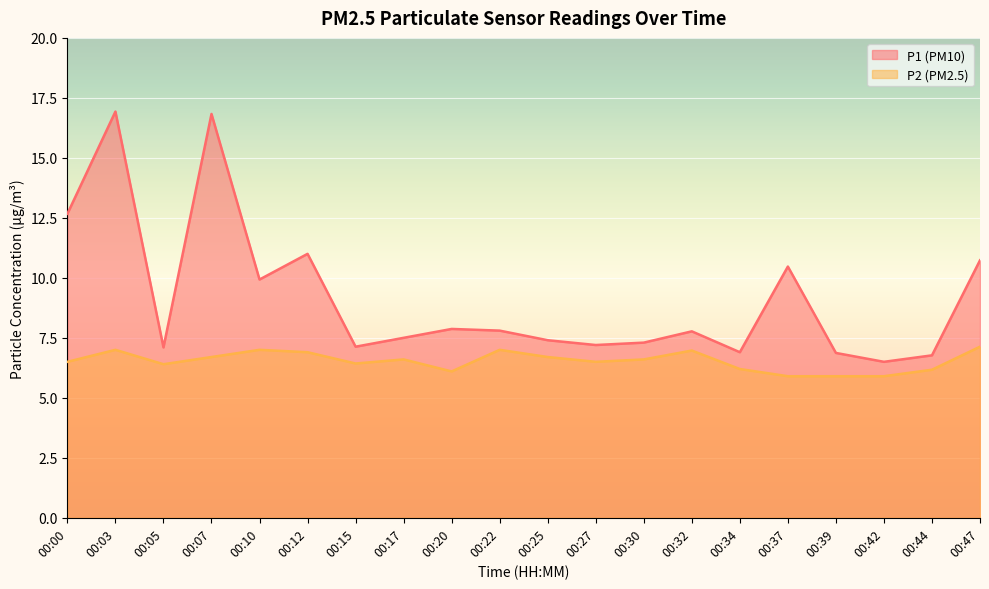

What are all the series names shown in the legend?

P1, P2